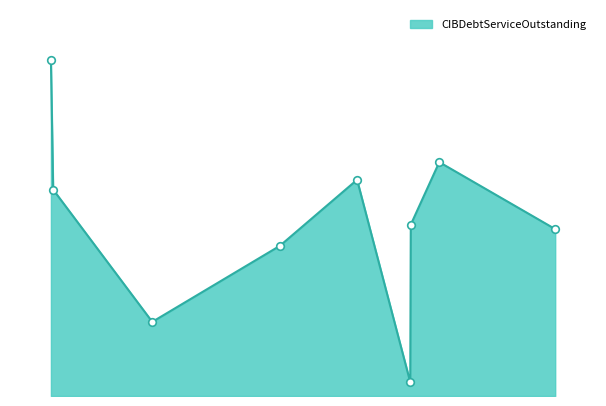

Between Alief ISD and Brownsville ISD, which is larger?

Alief ISD